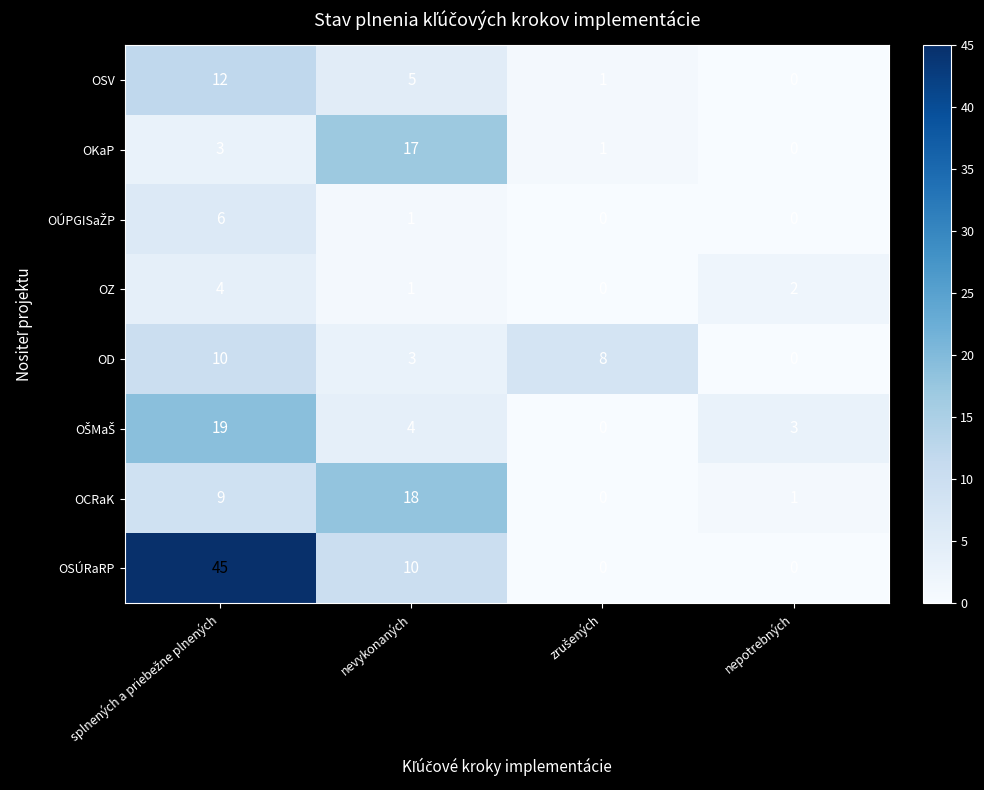

Which series has the largest range (max minus min)?

OSÚRaRP